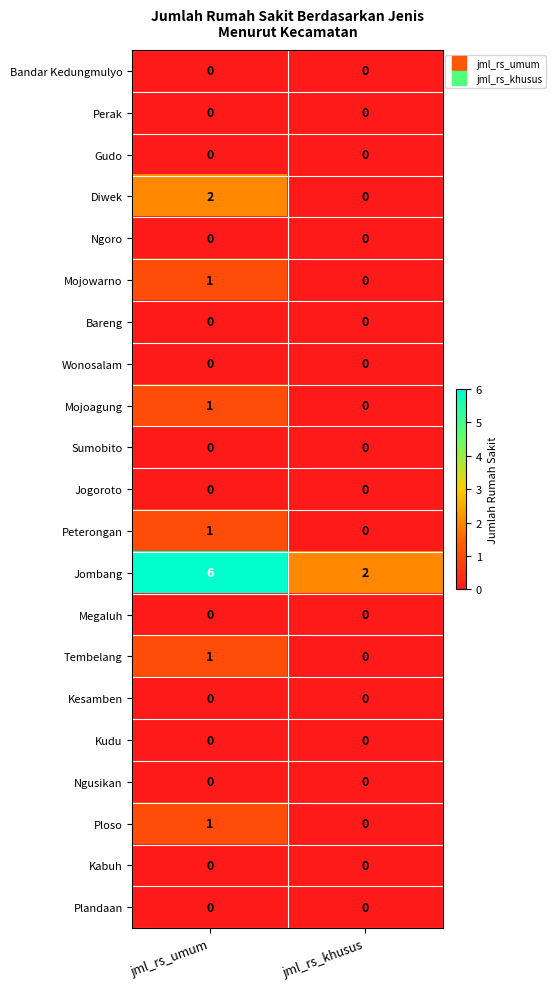

Which category has the highest value across all series?

jml_rs_umum